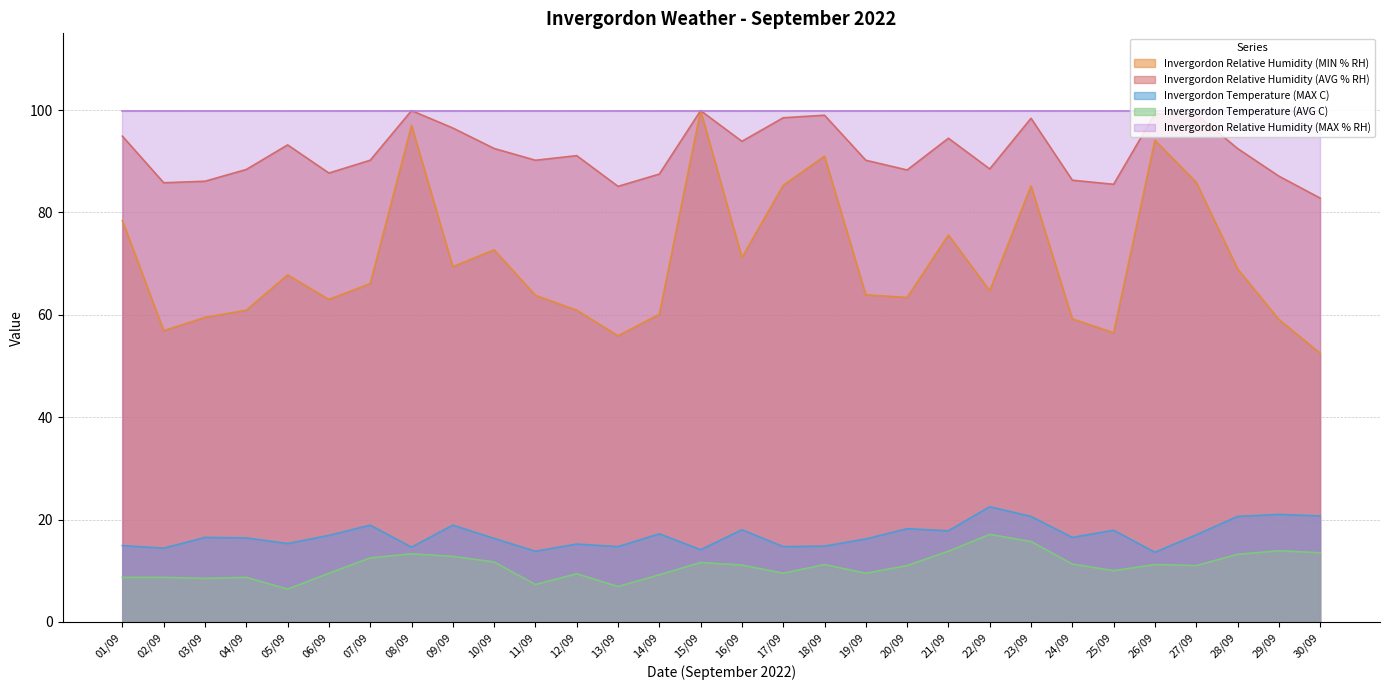

Which series has the largest total across all categories?

Invergordon Relative Humidity (MAX % RH)